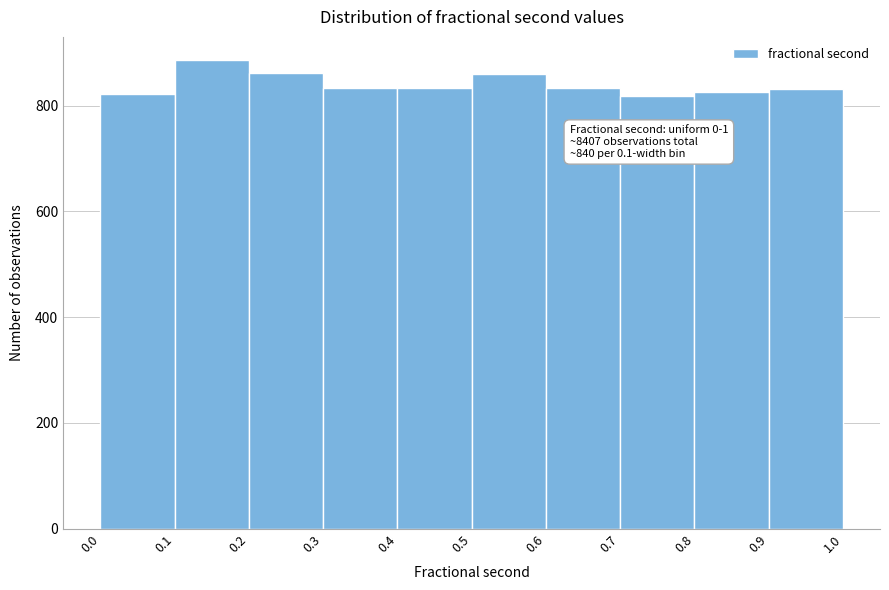

Which range on the x-axis has the tallest bar?

0.1 to 0.2